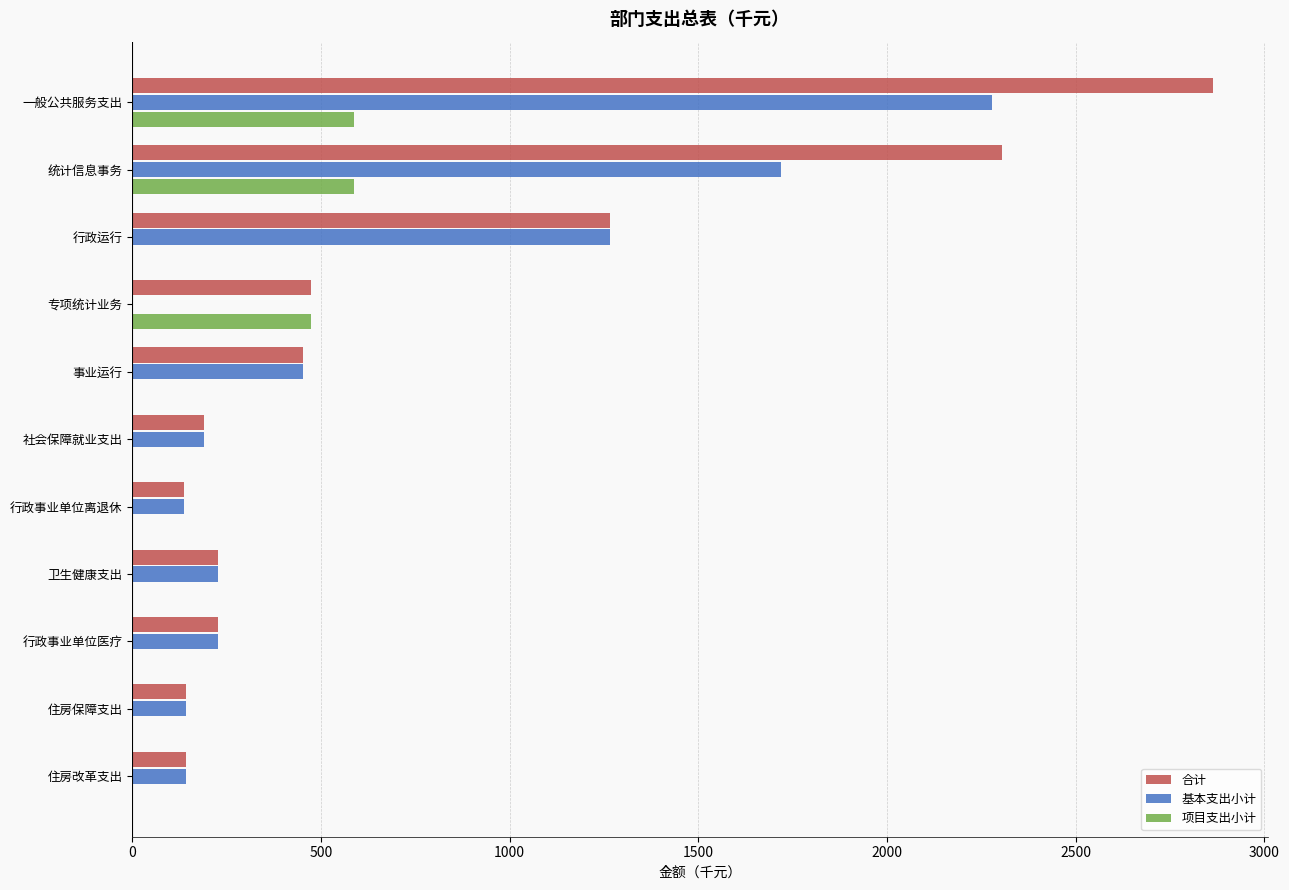

Which label corresponds to the largest value in the chart?

一般公共服务支出